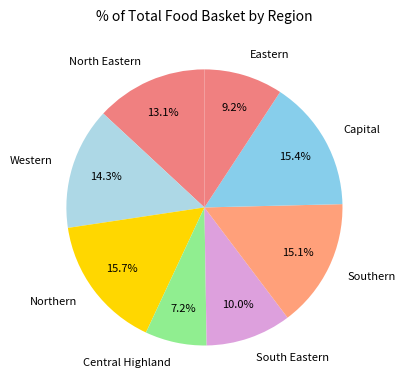

Which slice is the smallest?

Central Highland